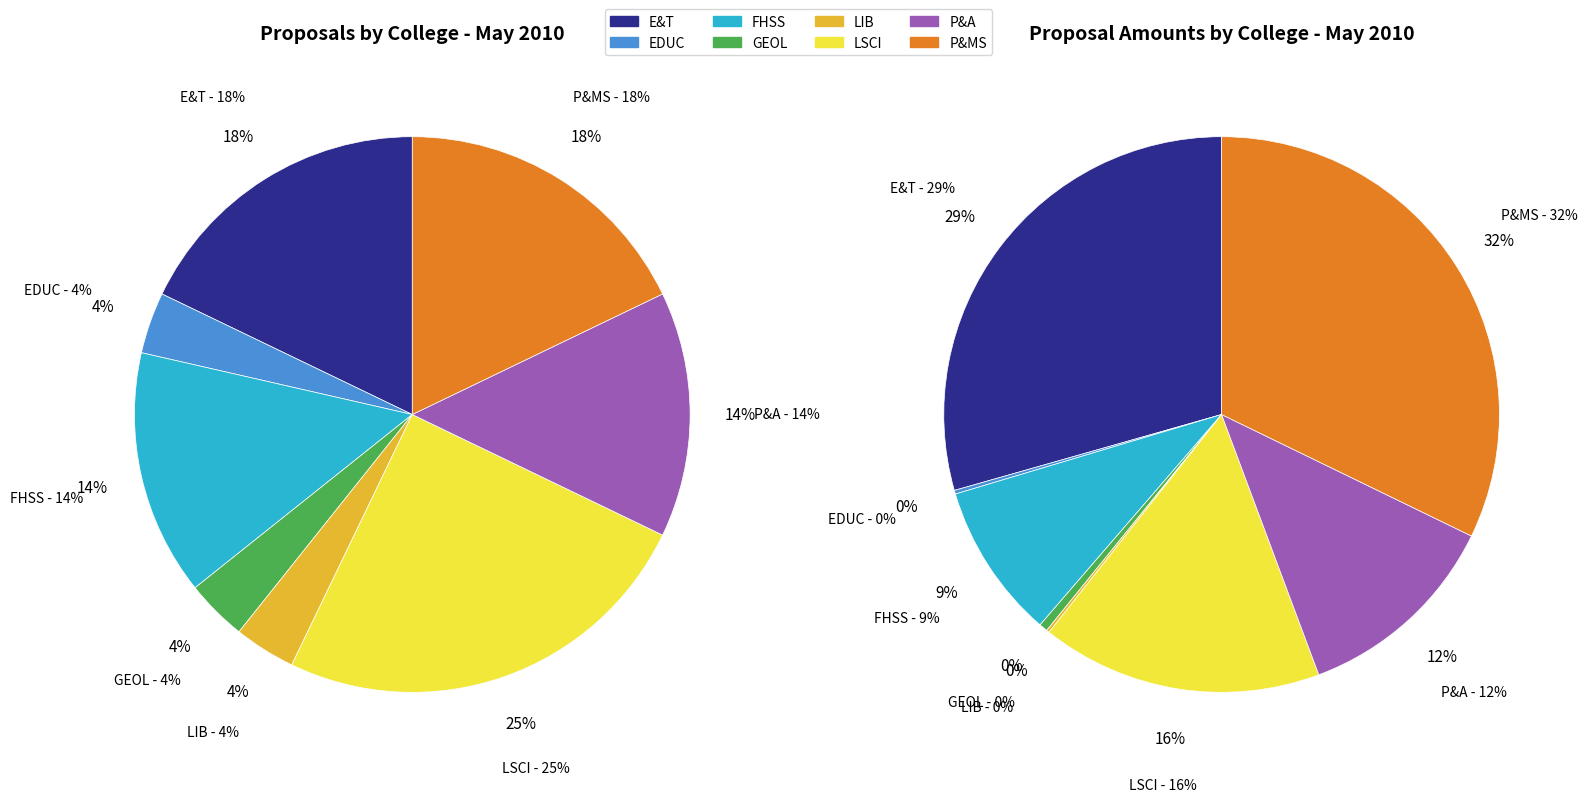

Does any single category account for the majority?

No